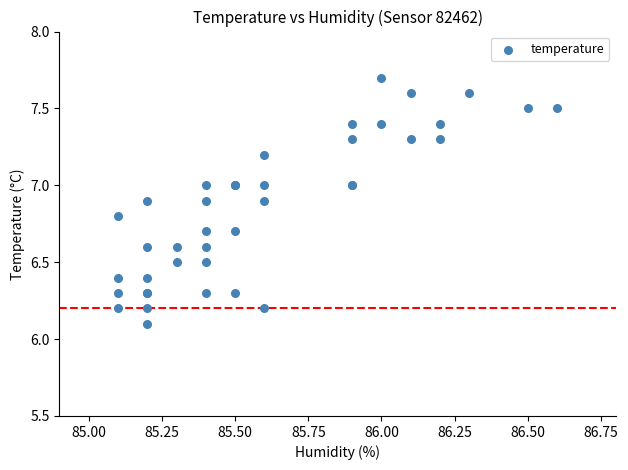

What Y value in the scatter plot is closest to 6?

6.1